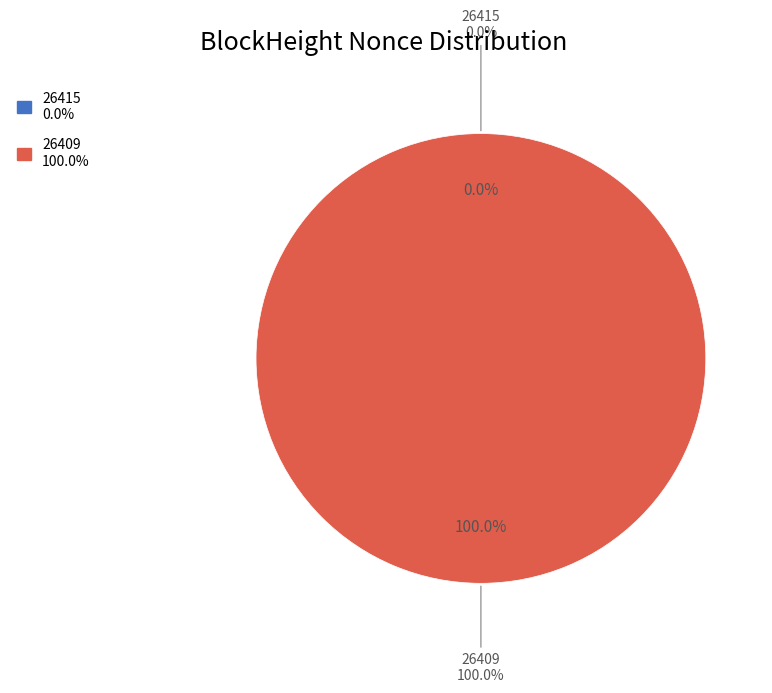

To the nearest percent, what portion does 26409 represent?

100%